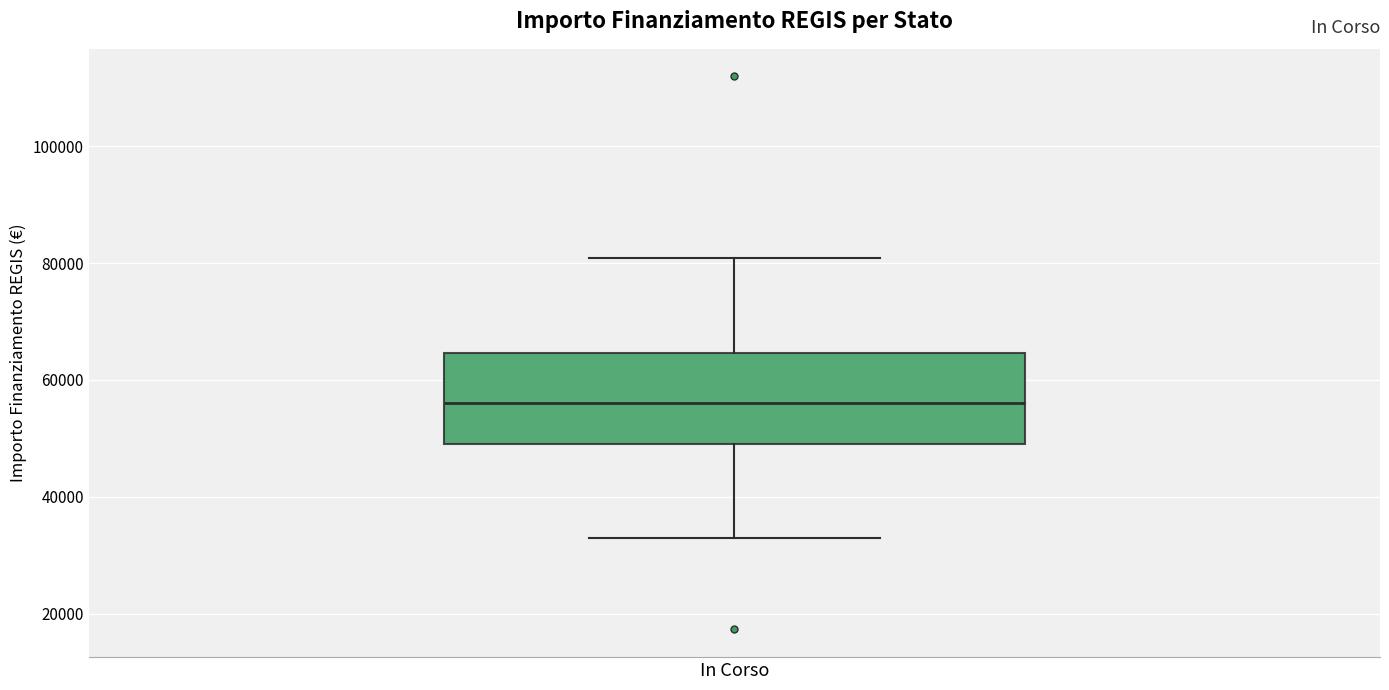

Transcribe this box plot: give where the median line is, the range the box spans, and where the two whiskers end, as read against the y-axis. The values are not printed on the chart, so give them approximately, as read against the axis.

median 56000, box 50000 to 64000, whiskers 32000 to 80000